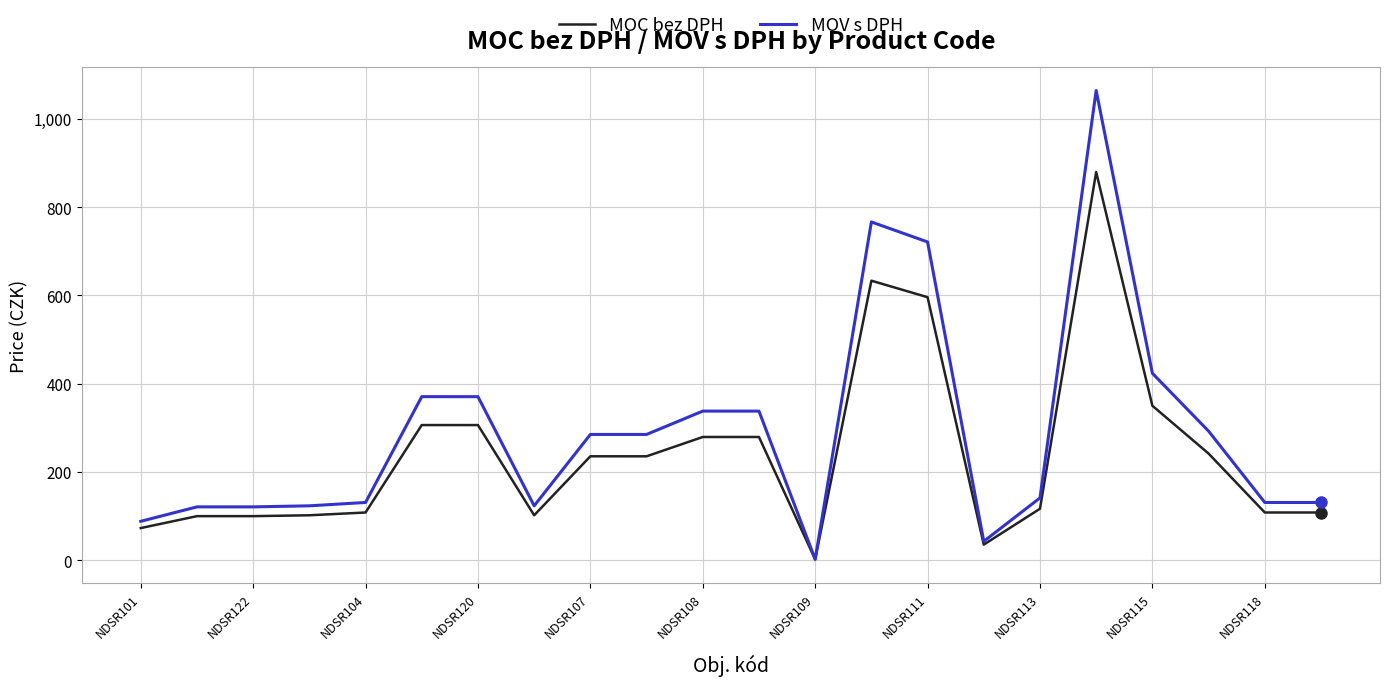

What is the maximum value for MOV s DPH?

1063.9